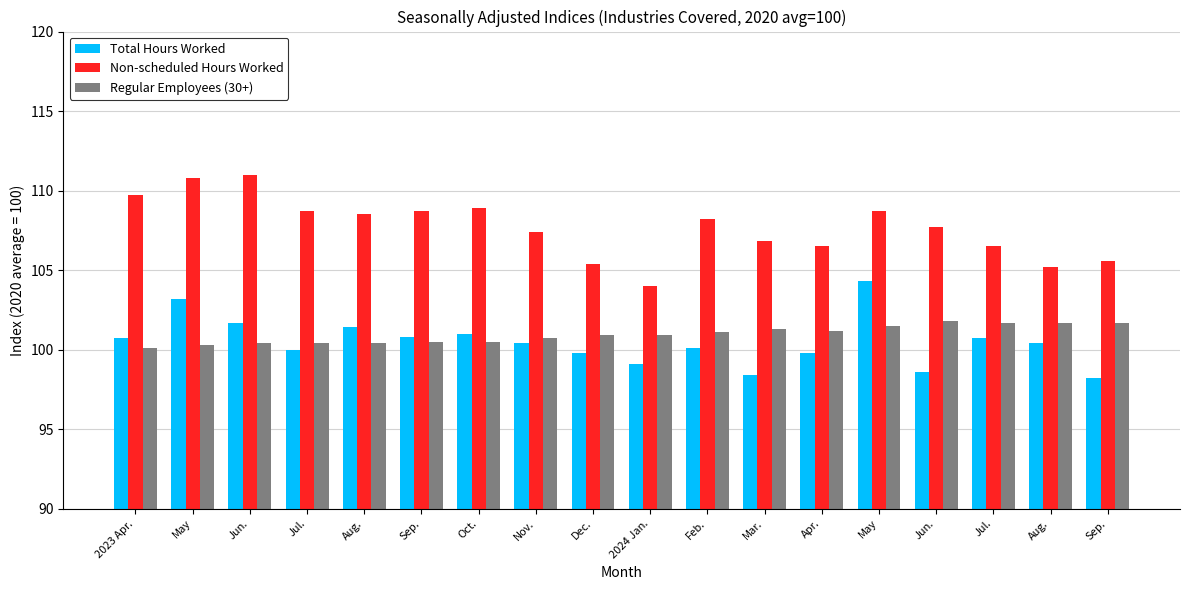

What are all the series names shown in the legend?

Total Hours Worked, Non-scheduled Hours Worked, Regular Employees (30+)